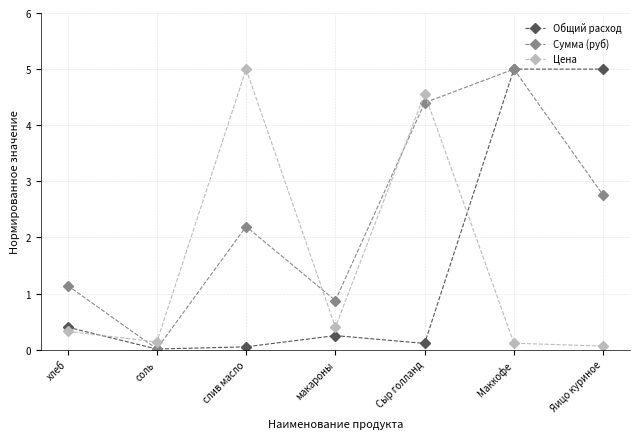

Is the value of Общий расход at хлеб greater than the value of Сумма (руб) at макароны?

No